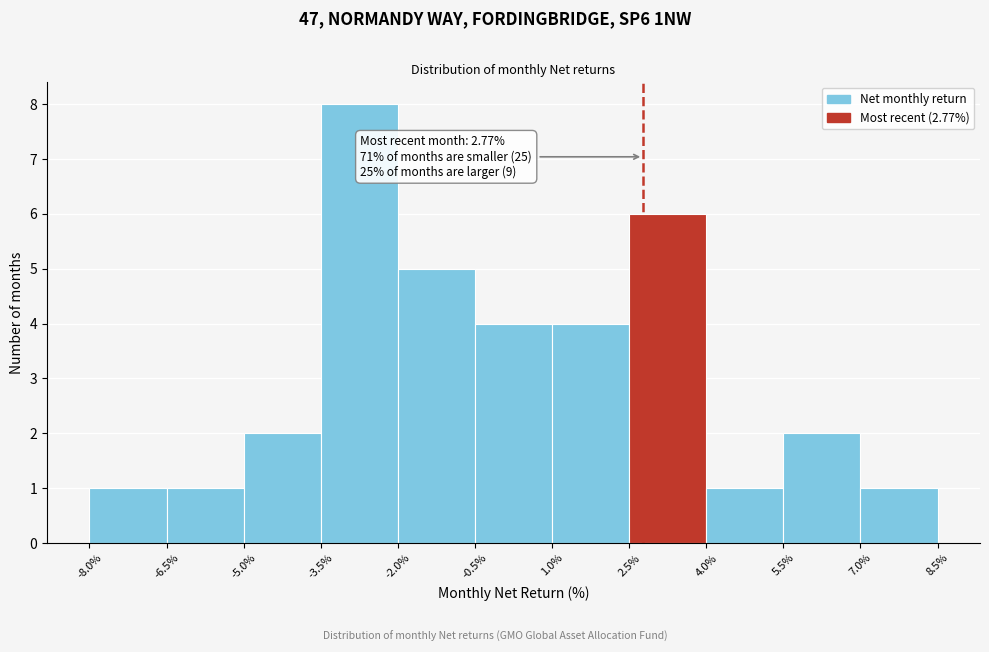

Which range on the x-axis has the tallest bar?

-3.5% to -2.0%